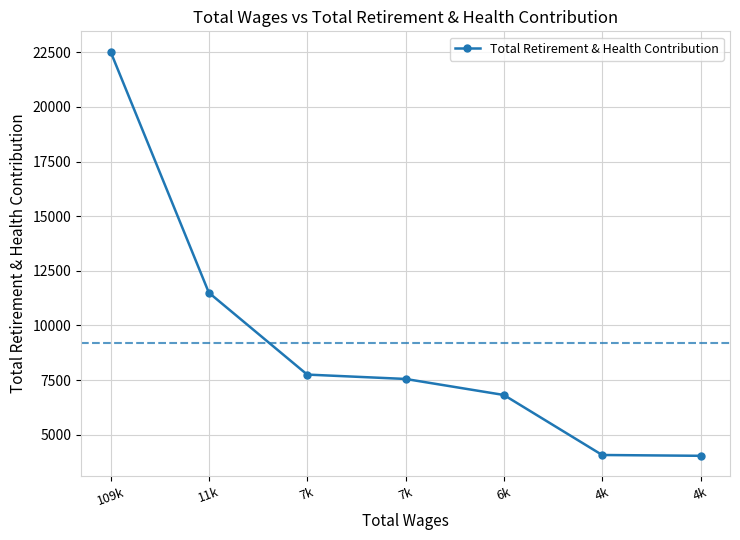

True or false: there are more than 1 points higher than both neighbors.

False